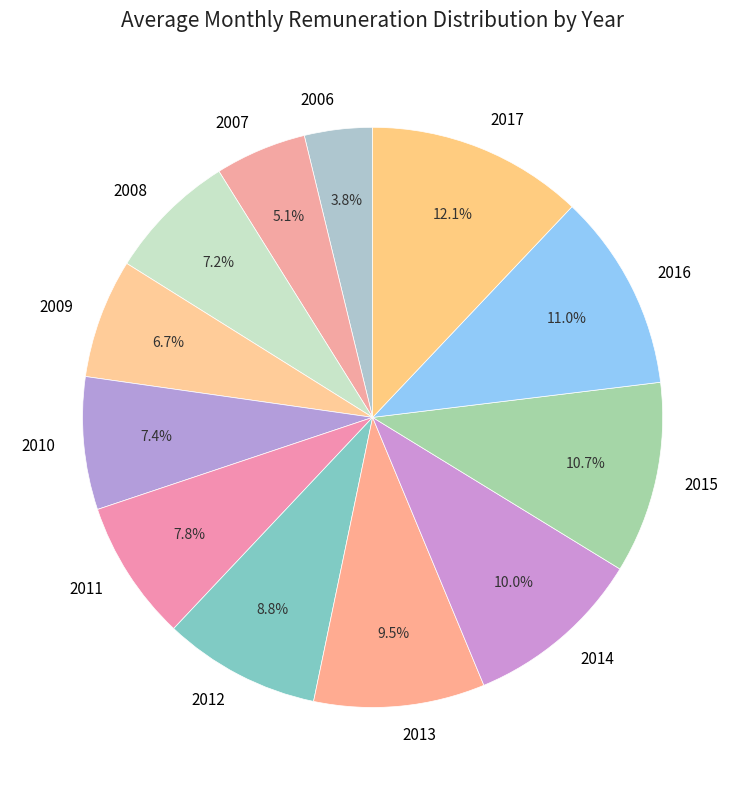

To the nearest percent, what is the average slice percentage?

8%